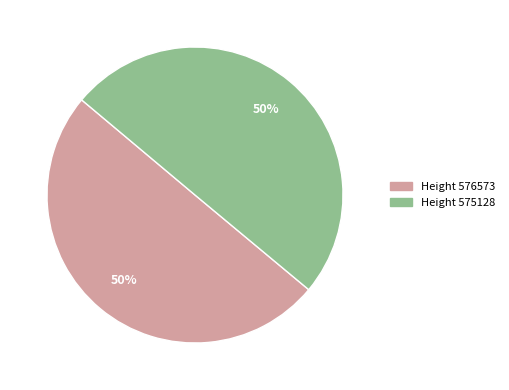

To the nearest percent, what is the average slice percentage?

50%